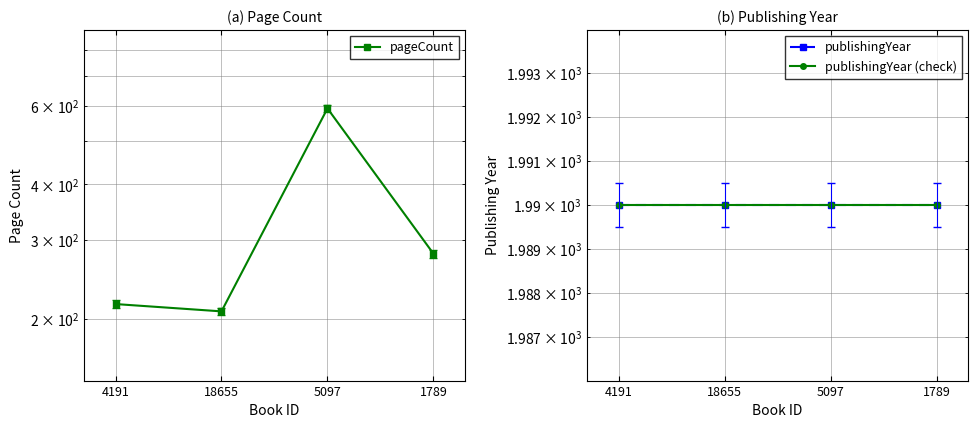

At which category does pageCount reach its first local valley?

18655